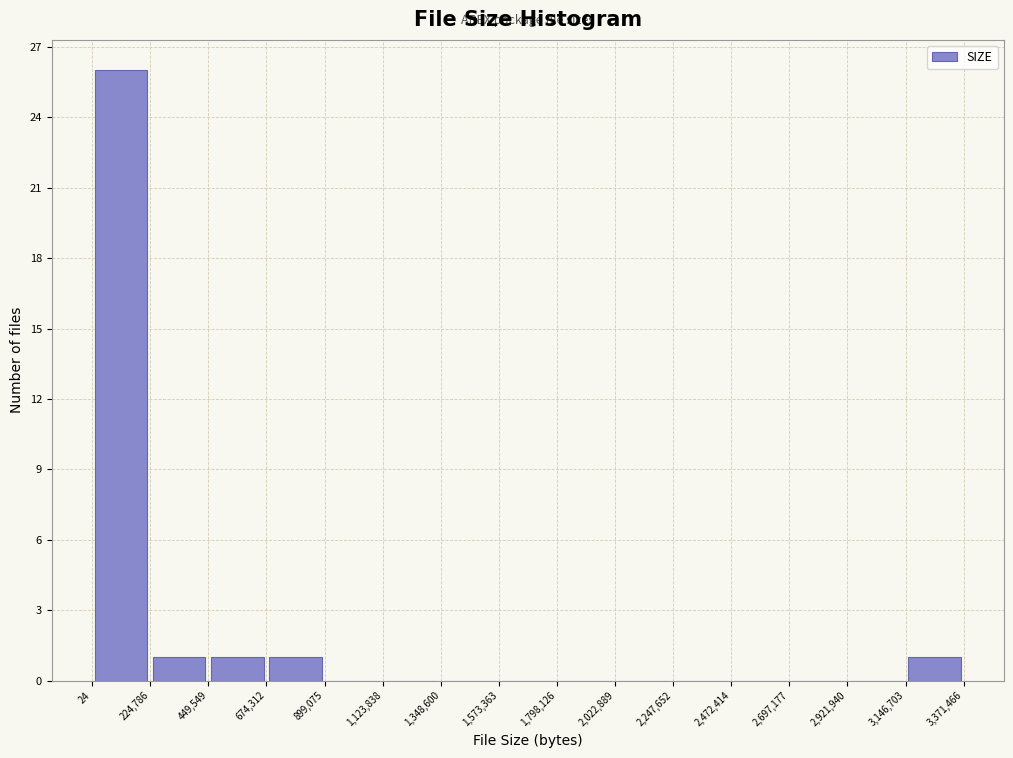

Reading left to right, list every bar in this chart as the range it spans on the x-axis followed by its height. The values are not printed on the chart, so give them approximately, as read against the axis.

24 to 224,786: 26
224,786 to 449,549: 1
449,549 to 674,312: 1
674,312 to 899,075: 1
899,075 to 1,123,838: 0
1,123,838 to 1,348,600: 0
1,348,600 to 1,573,363: 0
1,573,363 to 1,798,126: 0
1,798,126 to 2,022,889: 0
2,022,889 to 2,247,652: 0
2,247,652 to 2,472,414: 0
2,472,414 to 2,697,177: 0
2,697,177 to 2,921,940: 0
2,921,940 to 3,146,703: 0
3,146,703 to 3,371,466: 1